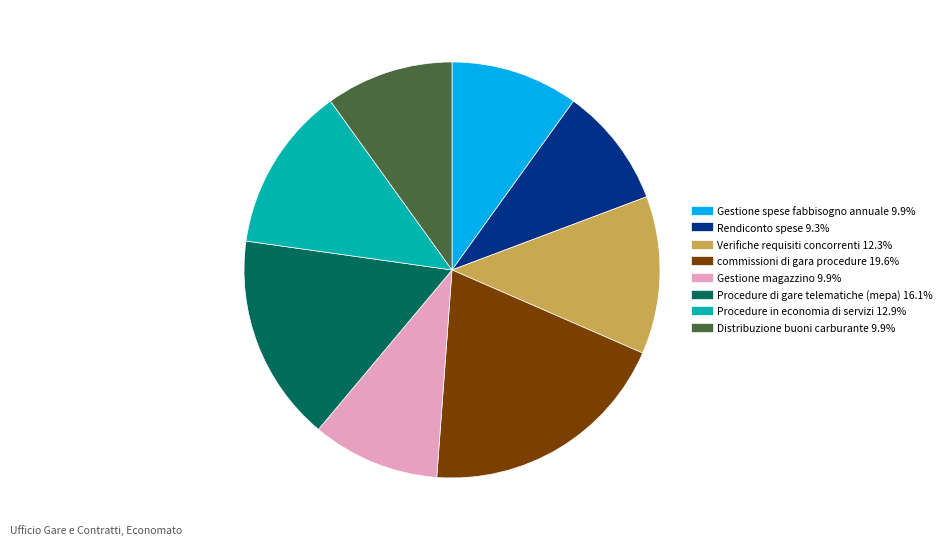

Which category has the biggest portion of the pie?

commissioni di gara procedure